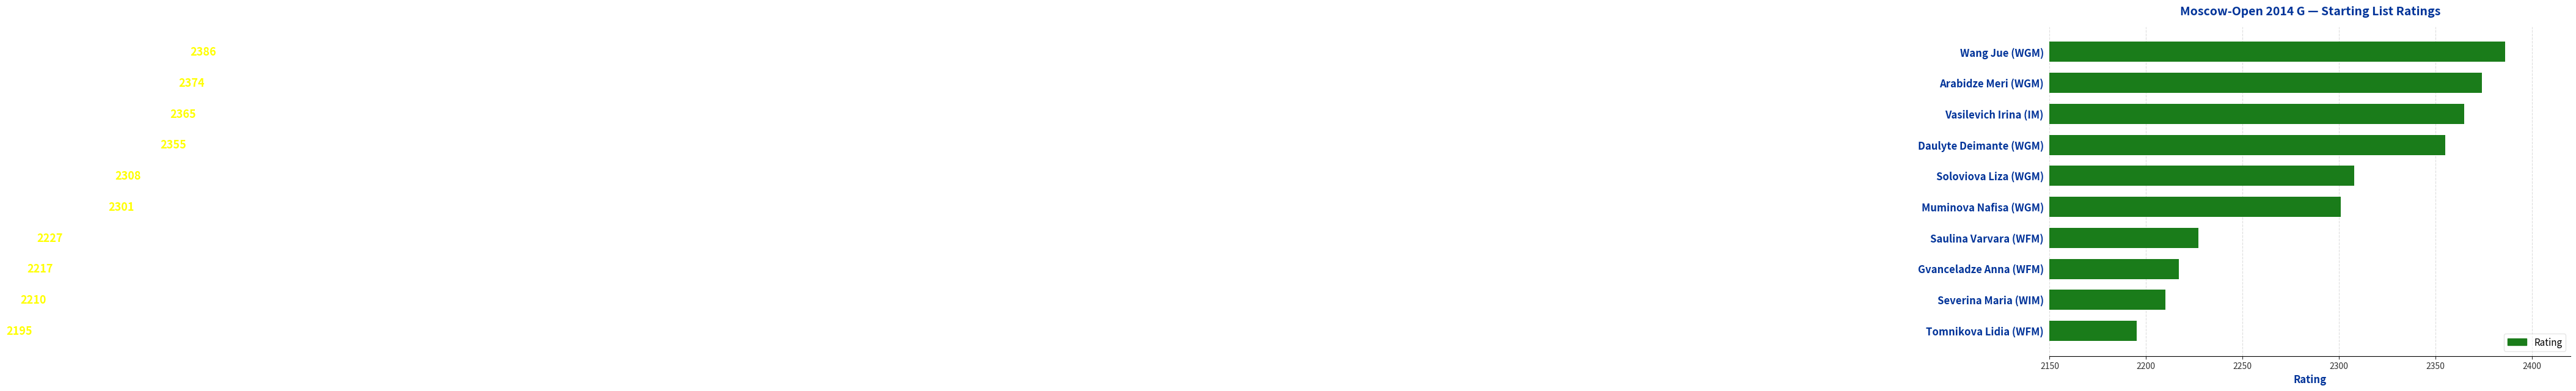

What position from the top is Wang Jue (WGM)?

1